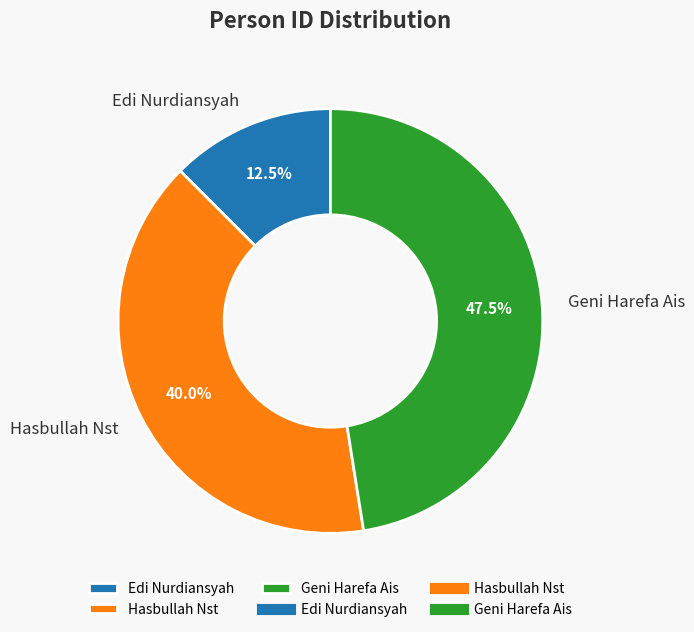

Does Edi Nurdiansyah represent more than half of the total?

No